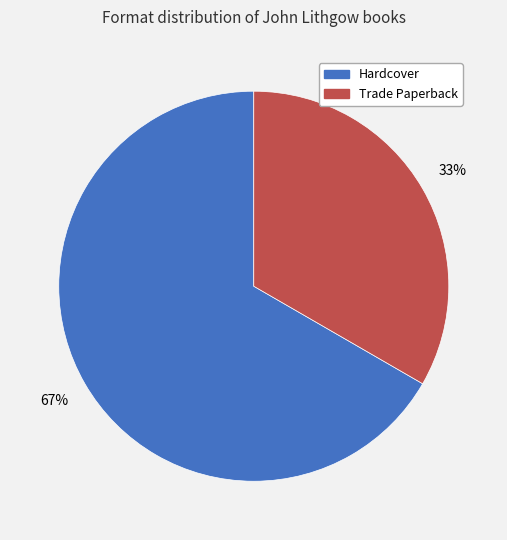

Is it true that Hardcover is 57% of the pie?

False